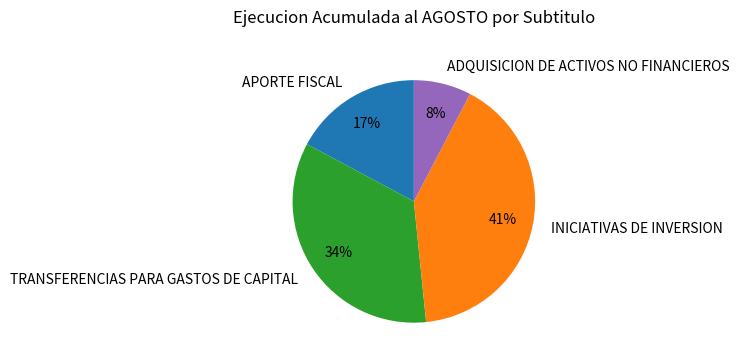

Which category has the smallest portion of the pie?

ADQUISICION DE ACTIVOS NO FINANCIEROS